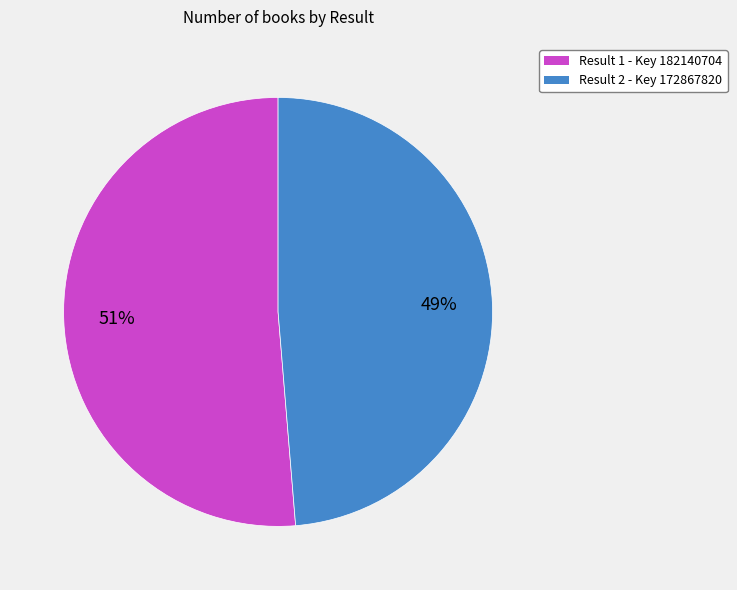

Does any single category account for the majority?

Yes